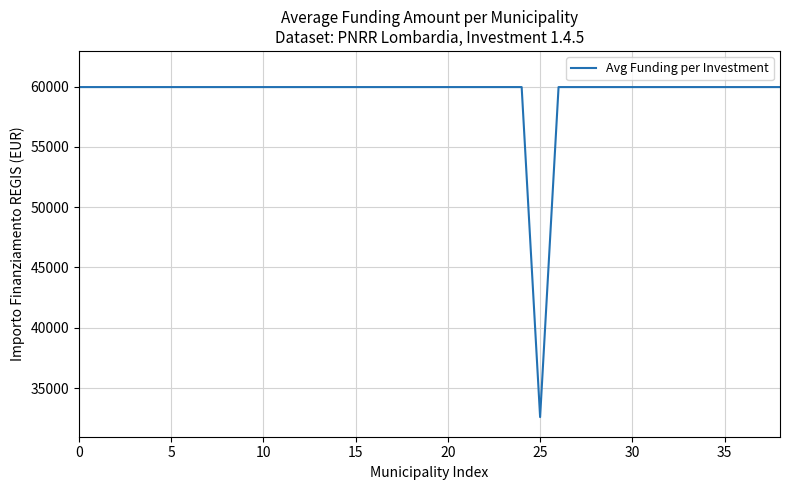

Does the chart display data point markers on the line(s)?

No